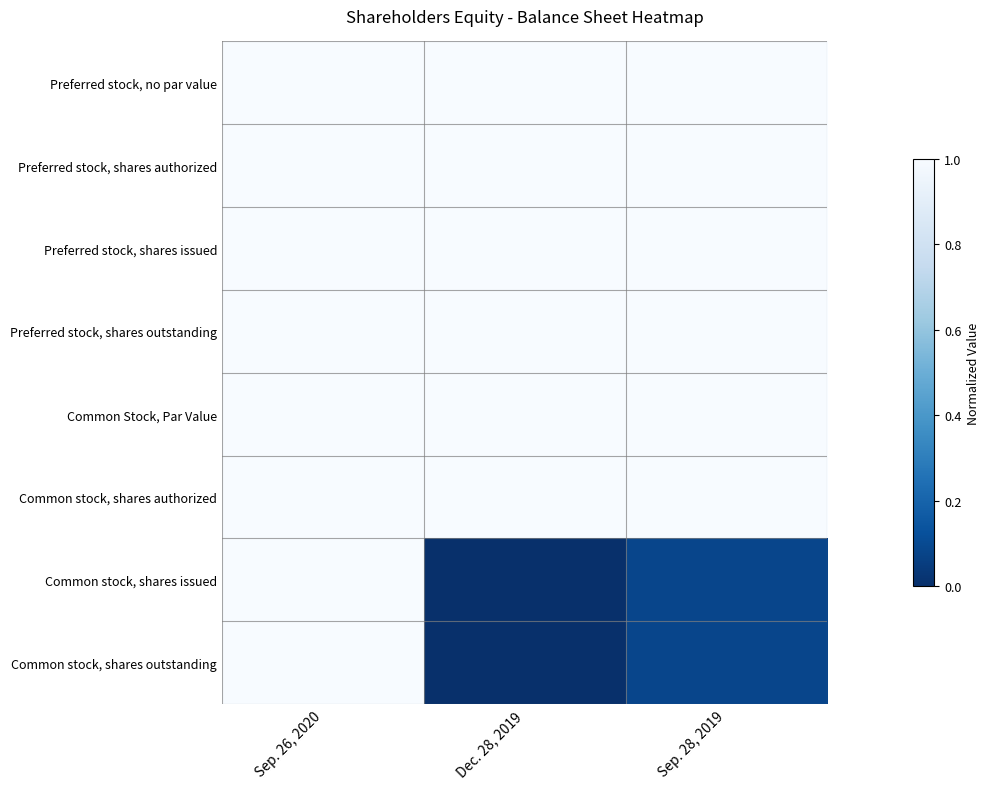

Reading left to right, transcribe all the data shown in this chart.

Preferred stock, no par value: Sep. 26, 2020=1.0	Dec. 28, 2019=1.0	Sep. 28, 2019=1.0
Preferred stock, shares authorized: Sep. 26, 2020=1.0	Dec. 28, 2019=1.0	Sep. 28, 2019=1.0
Preferred stock, shares issued: Sep. 26, 2020=1.0	Dec. 28, 2019=1.0	Sep. 28, 2019=1.0
Preferred stock, shares outstanding: Sep. 26, 2020=1.0	Dec. 28, 2019=1.0	Sep. 28, 2019=1.0
Common Stock, Par Value: Sep. 26, 2020=1.0	Dec. 28, 2019=1.0	Sep. 28, 2019=1.0
Common stock, shares authorized: Sep. 26, 2020=1.0	Dec. 28, 2019=1.0	Sep. 28, 2019=1.0
Common stock, shares issued: Sep. 26, 2020=1.0	Dec. 28, 2019=0.0	Sep. 28, 2019=0.1
Common stock, shares outstanding: Sep. 26, 2020=1.0	Dec. 28, 2019=0.0	Sep. 28, 2019=0.1